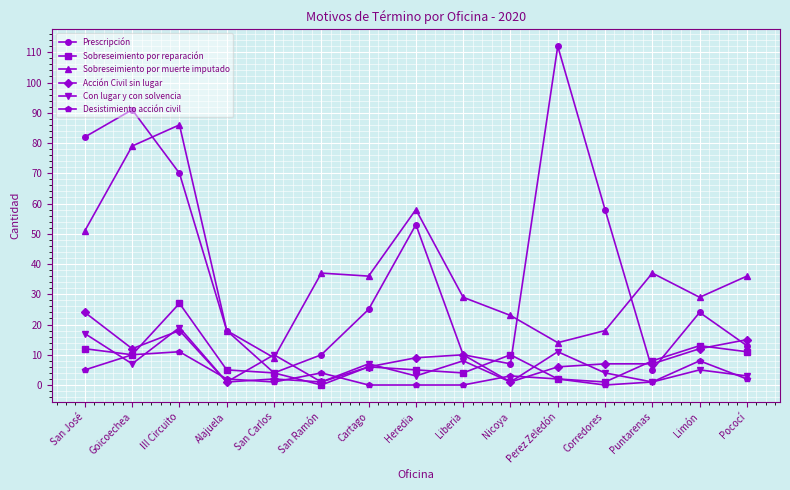

How many interior local valleys does the Con lugar y con solvencia series have?

6